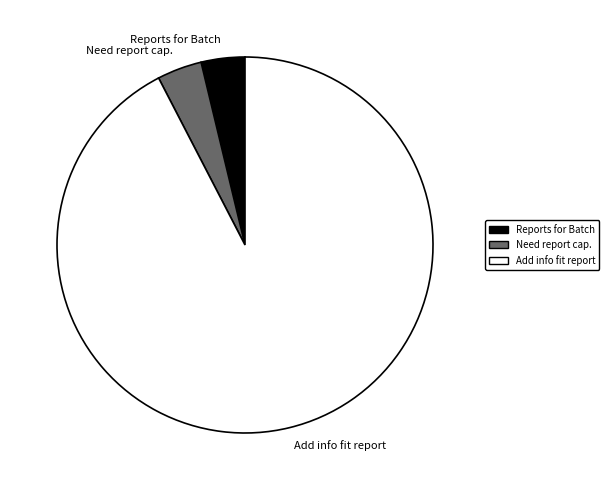

Is there a majority slice in this chart?

Yes